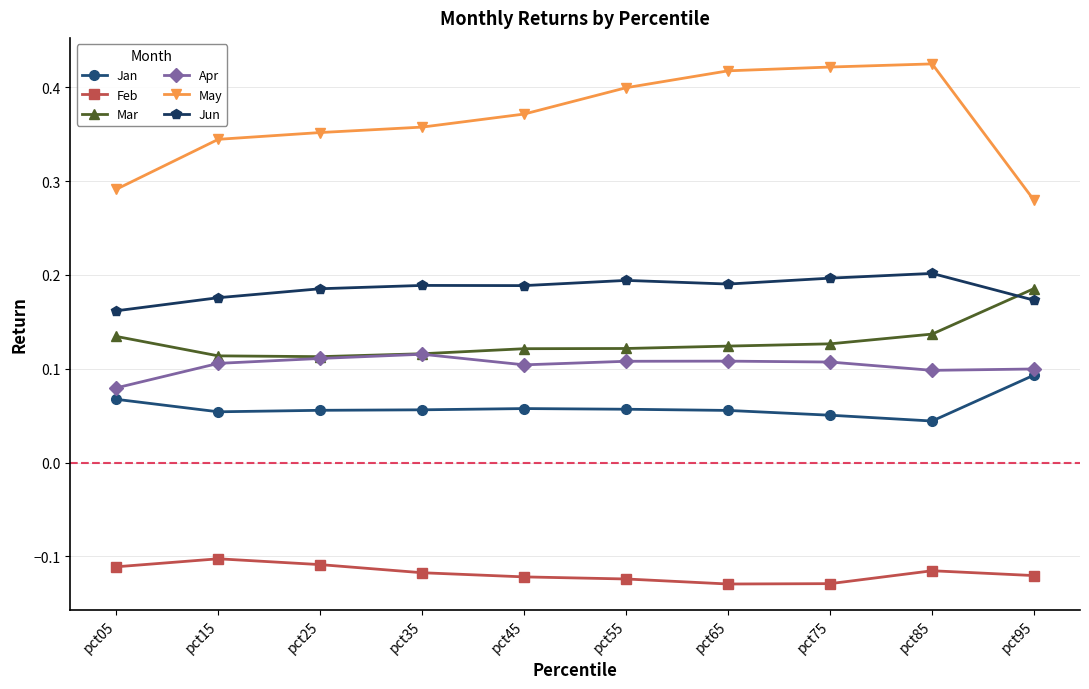

True or false: Feb has more than 1 points higher than both neighbors.

True